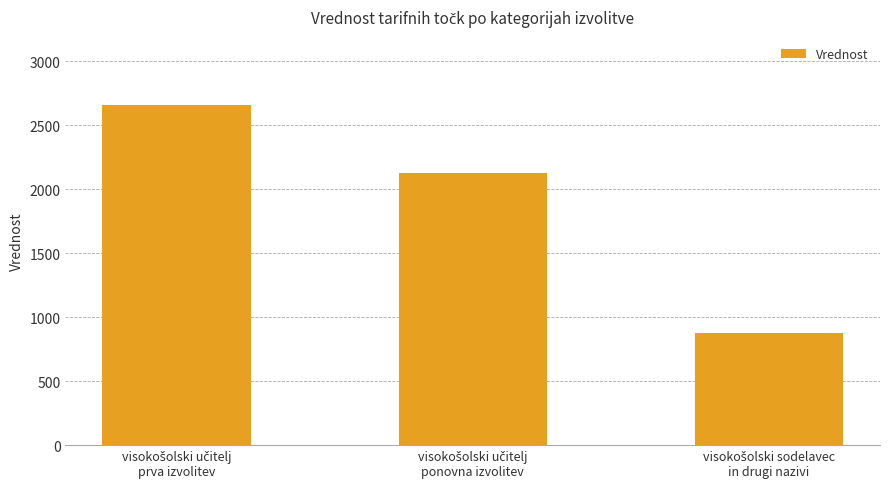

Count the number of values greater than 2128.

2